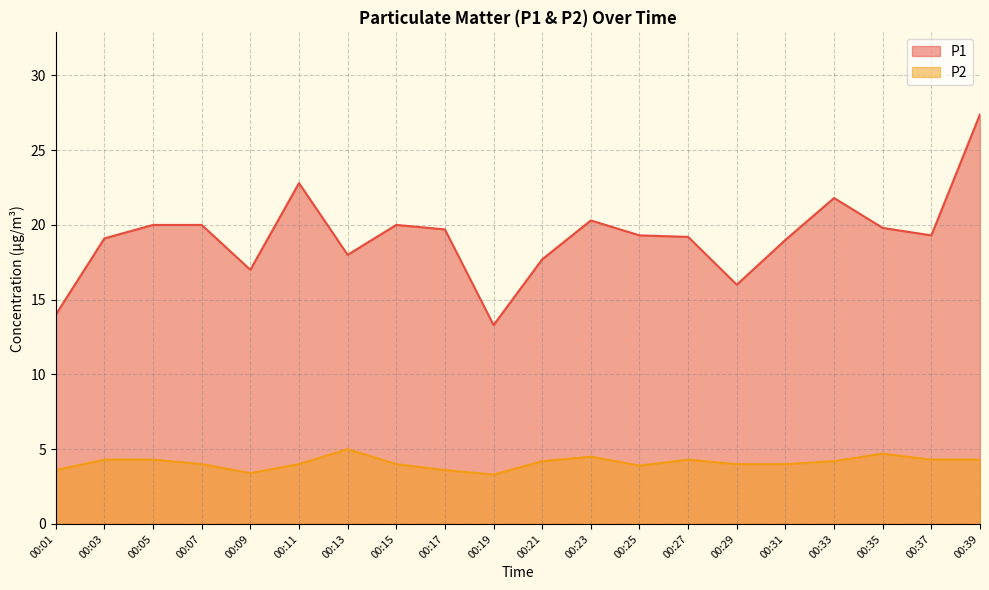

In P1, how many points are lower than both neighbors (excluding endpoints)?

5